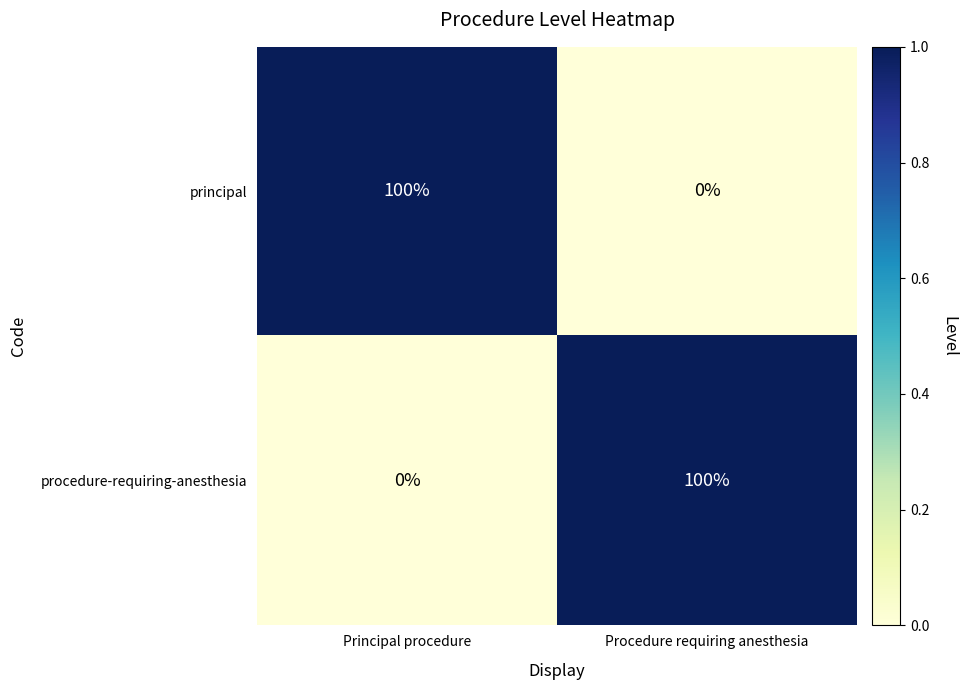

Where is procedure-requiring-anesthesia nearest to the value 50?

Principal procedure